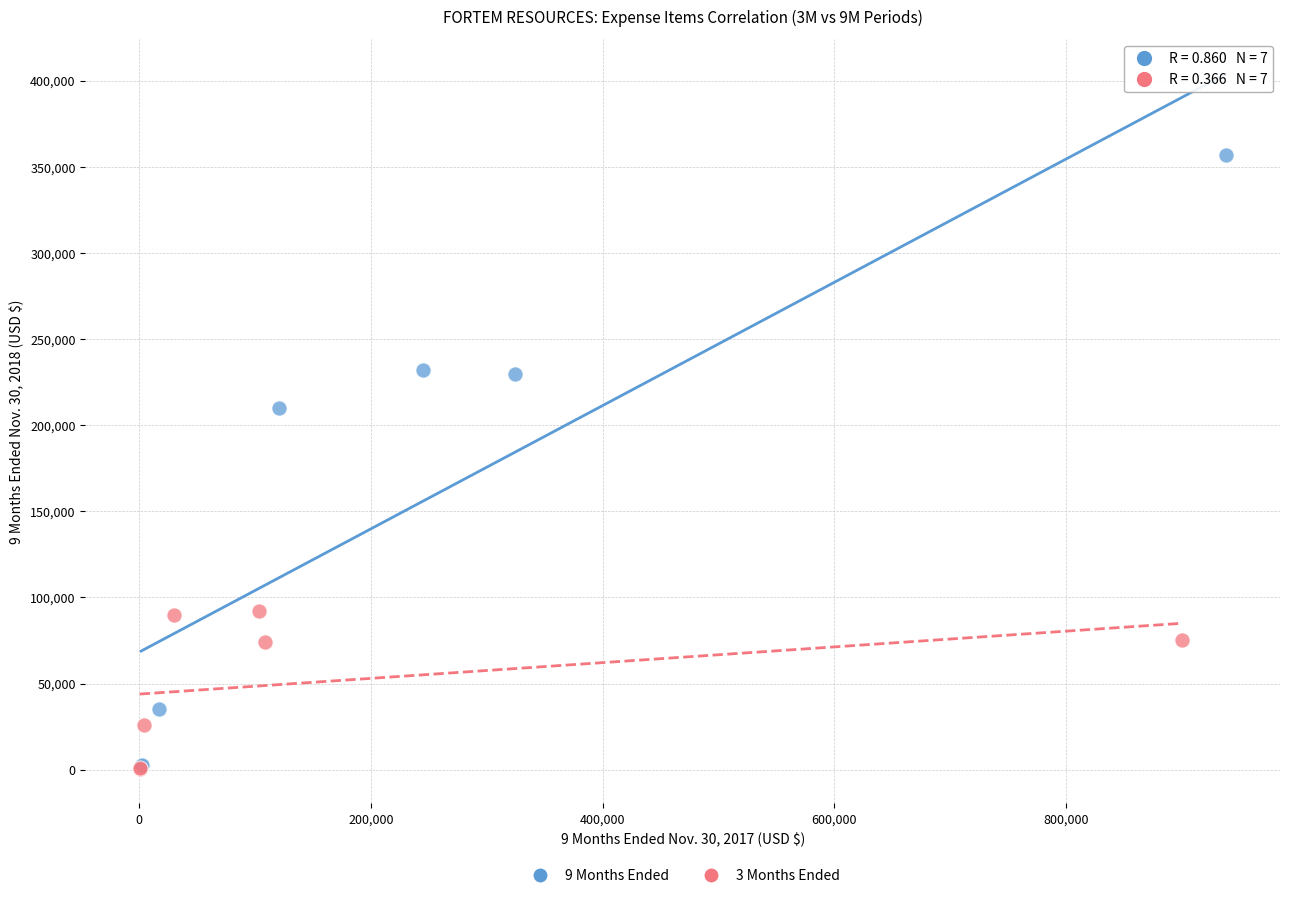

Which series reaches the maximum Y coordinate?

9 Months Ended